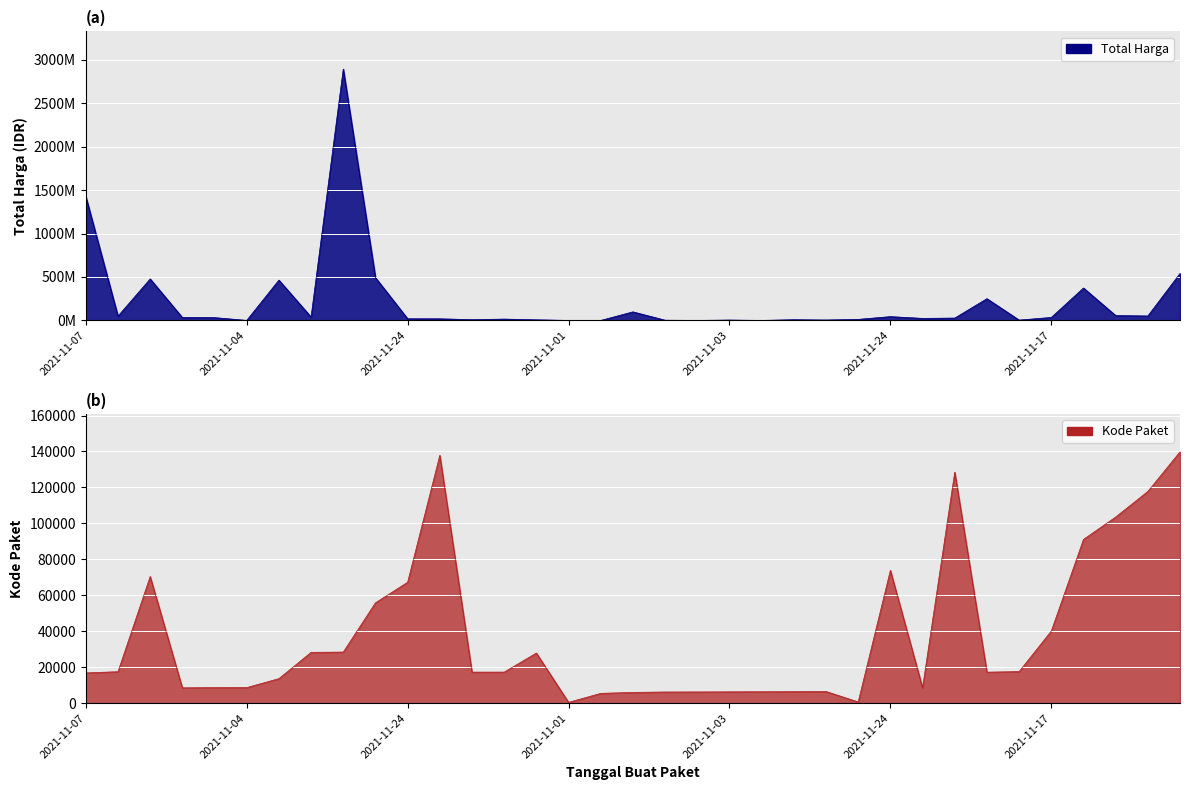

True or false: Kode Paket and Total Harga intersect in this chart.

False